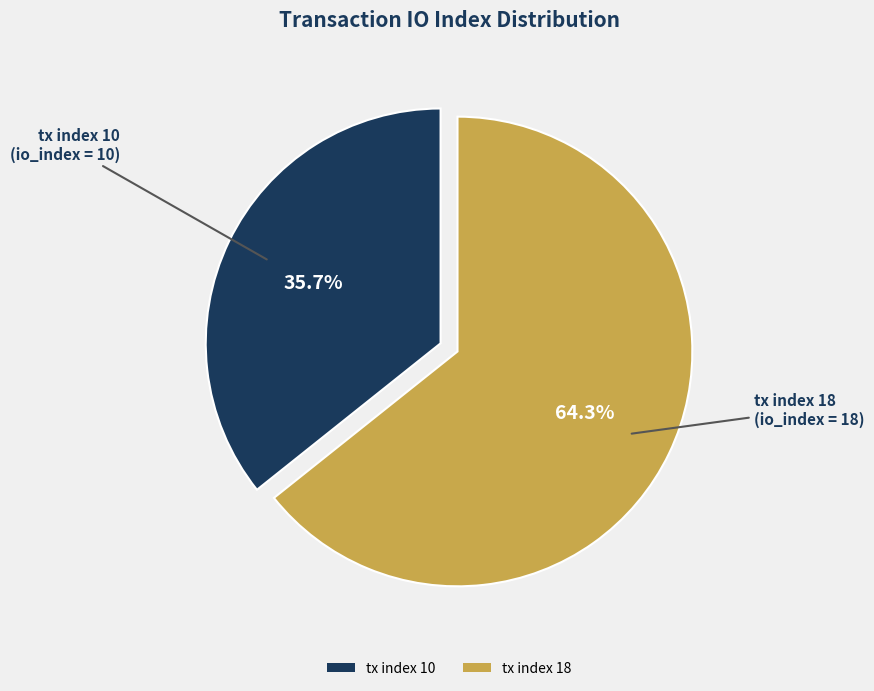

Which slice represents more than half of the pie?

tx index 18